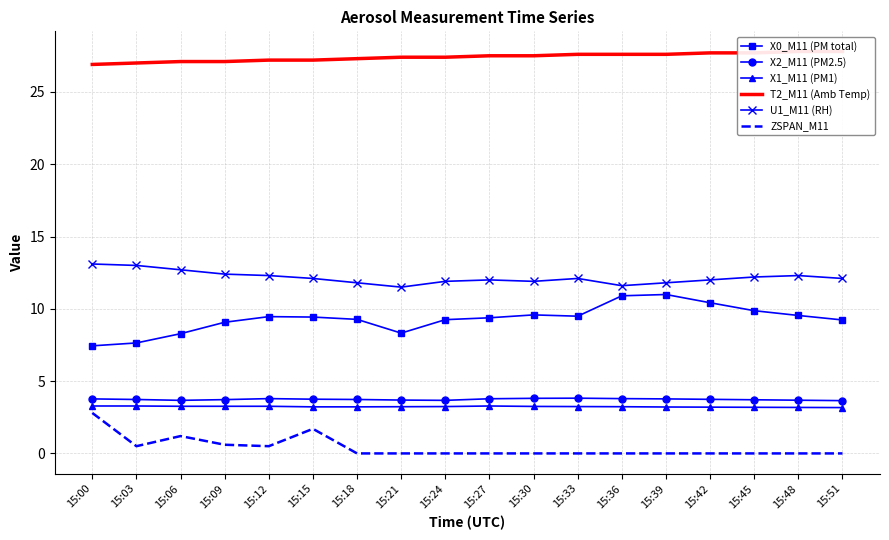

What is the difference between the U1_M11 (RH) values at 15:21 and 15:03?

1.5